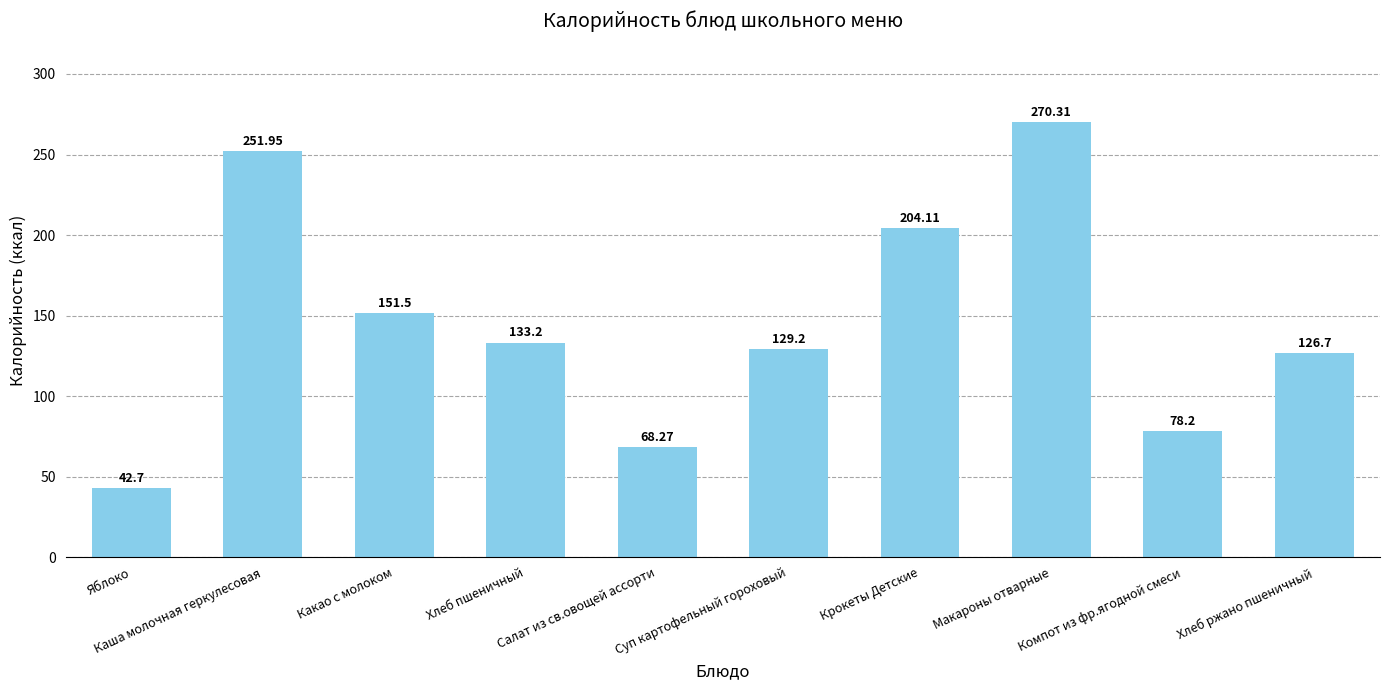

How many bars are there in total?

10